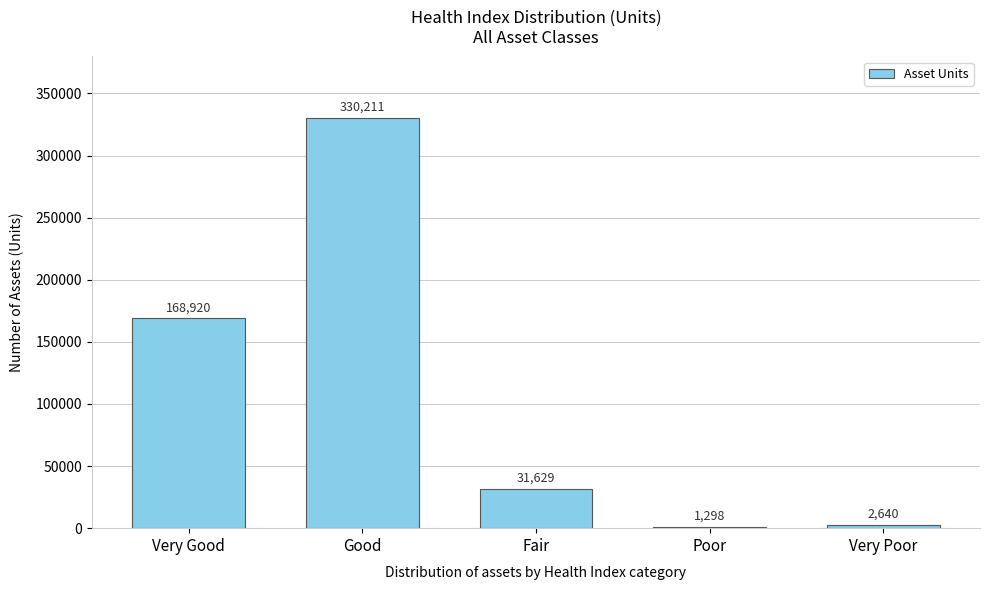

The chart shows a value of 2640.0 at Very Poor. True or false?

True